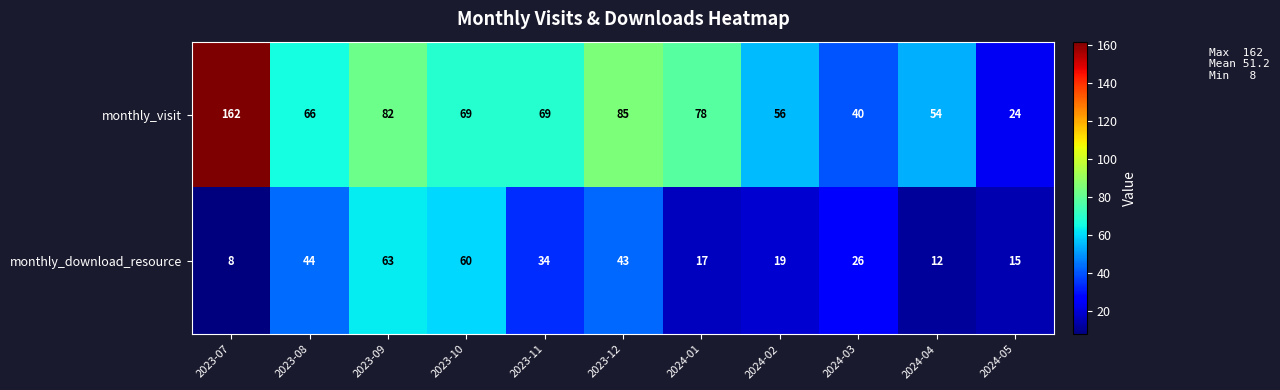

The value of monthly_visit at 2023-09 is 108. True or false?

False